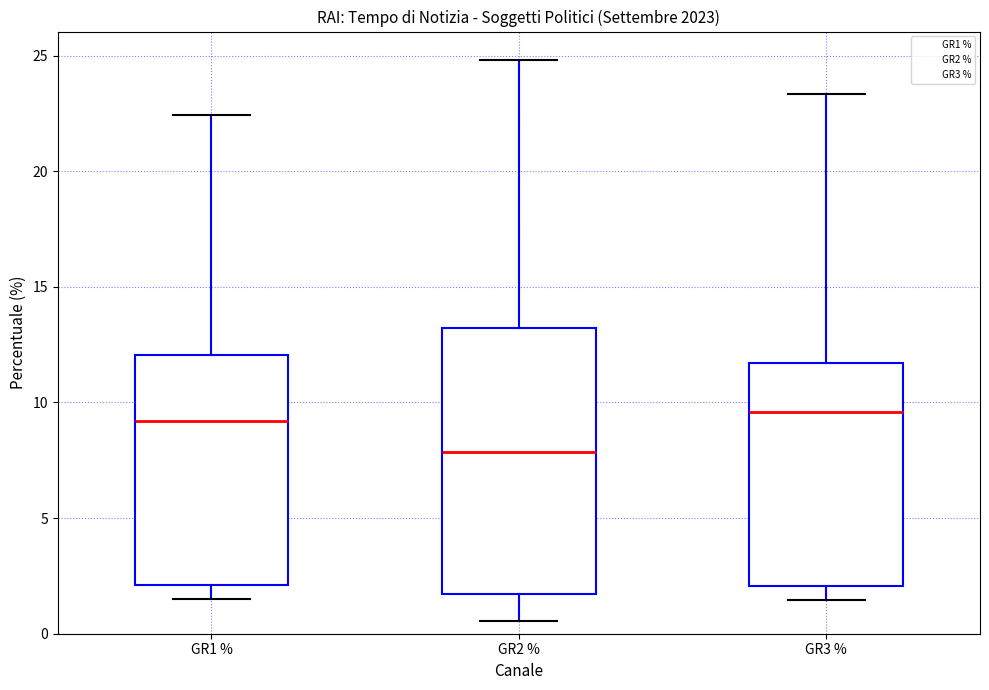

Reading left to right, transcribe this box plot: for each box, give where its median line is, the range the box spans, and where its two whiskers end, as read against the y-axis. The values are not printed on the chart, so give them approximately, as read against the axis.

GR1 %: median 9.0, box 2.0 to 12.0, whiskers 1.5 to 22.5
GR2 %: median 8.0, box 1.5 to 13.0, whiskers 0.5 to 25.0
GR3 %: median 9.5, box 2.0 to 11.5, whiskers 1.5 to 23.5